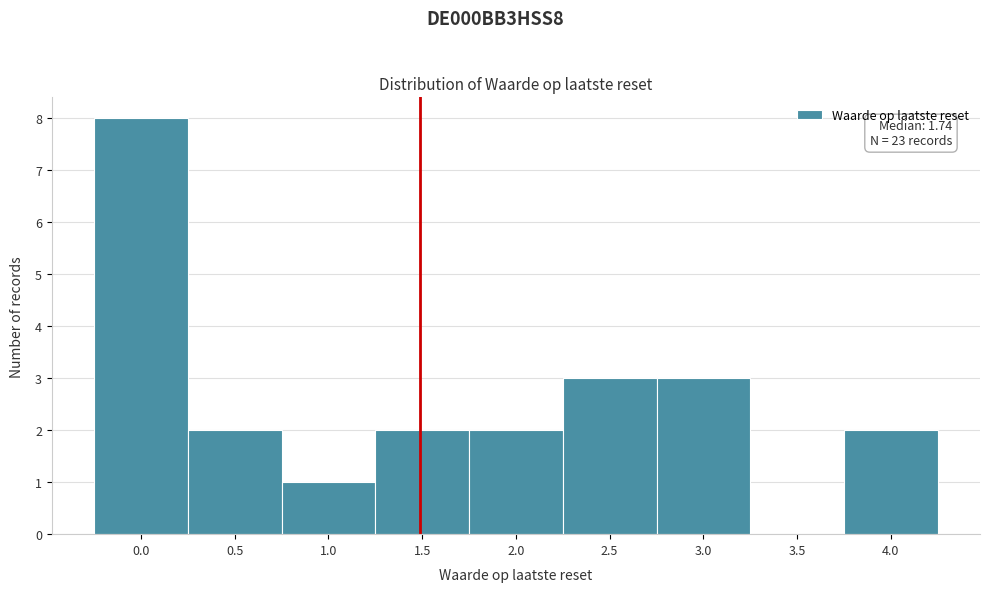

Reading left to right, extract all data points from this chart.

0.0=8	0.5=2	1.0=1	1.5=2	2.0=2	2.5=3	3.0=3	3.5=0	4.0=2